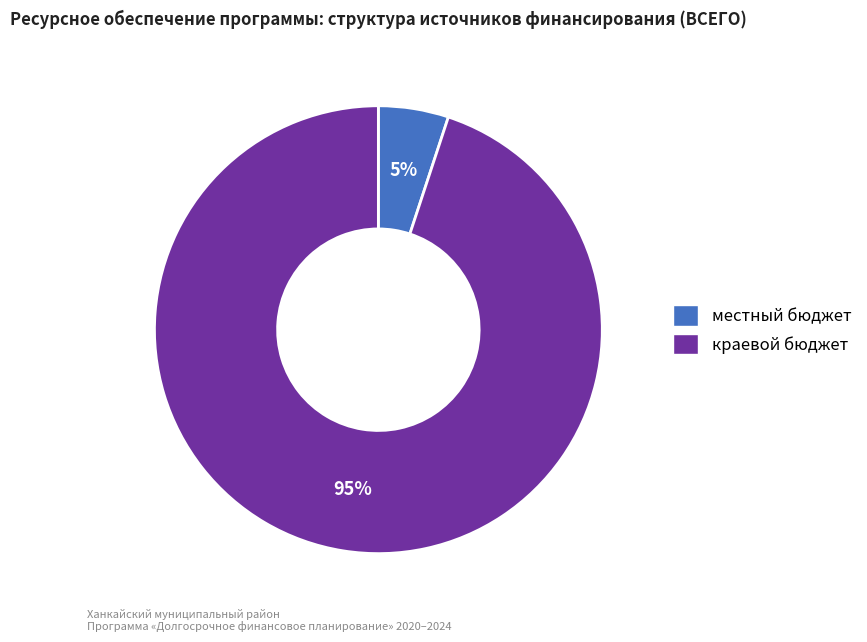

To the nearest percent, what is the average slice percentage?

50%